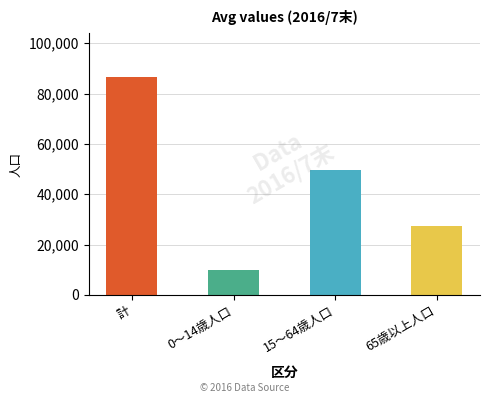

Reading left to right, what are all the values shown in this chart?

86703	9846	49595	27262